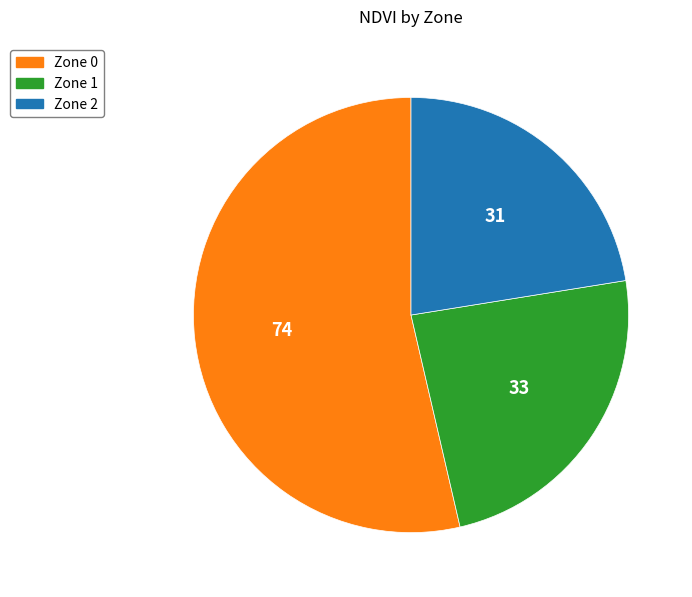

Rank the categories by value from lowest to highest.

Zone 2, Zone 1, Zone 0